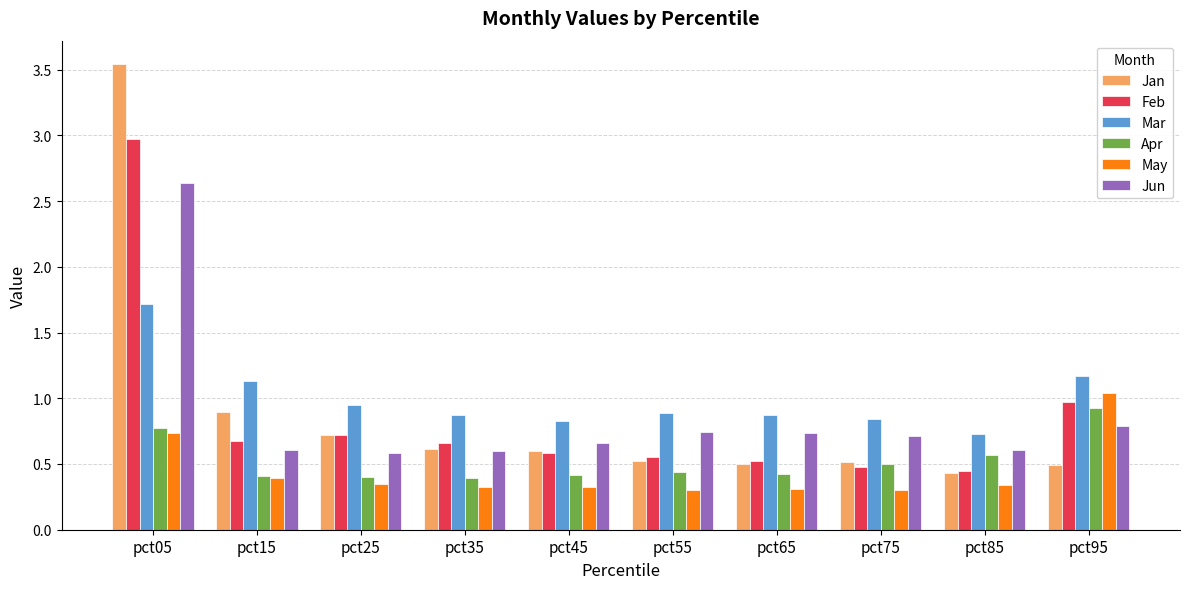

Is the value of May at pct75 greater than the value of Jun at pct05?

No